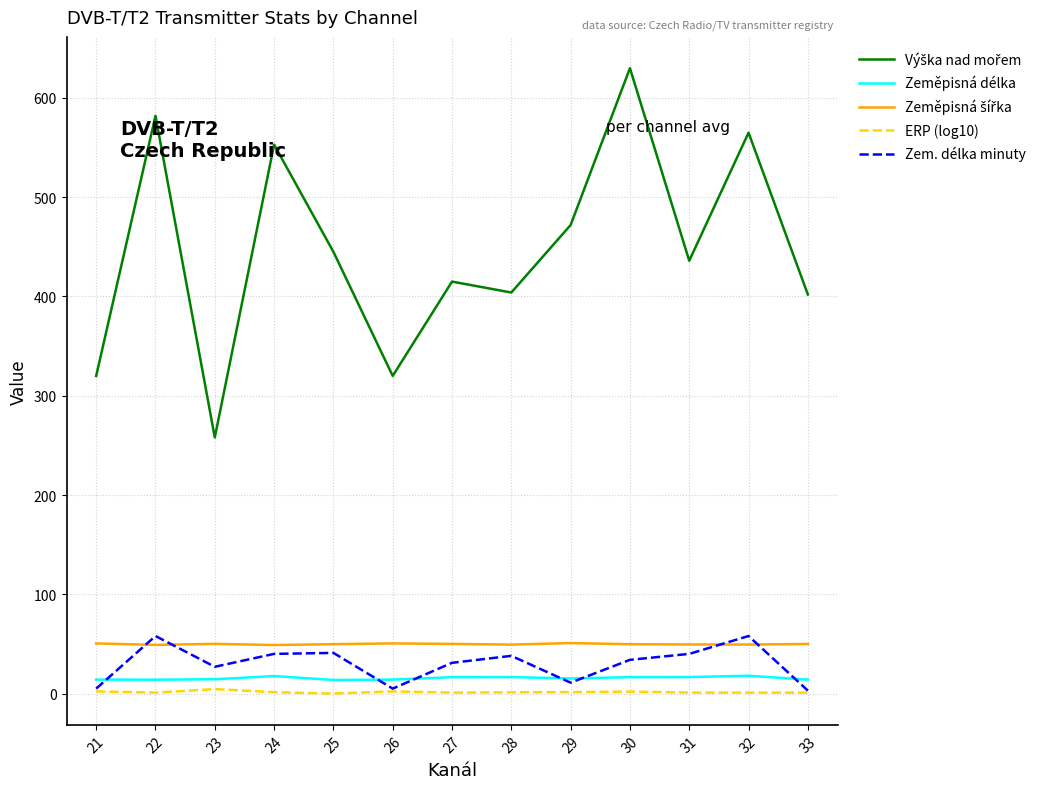

True or false: Zeměpisná délka has a value of 15.2 at 29.

True